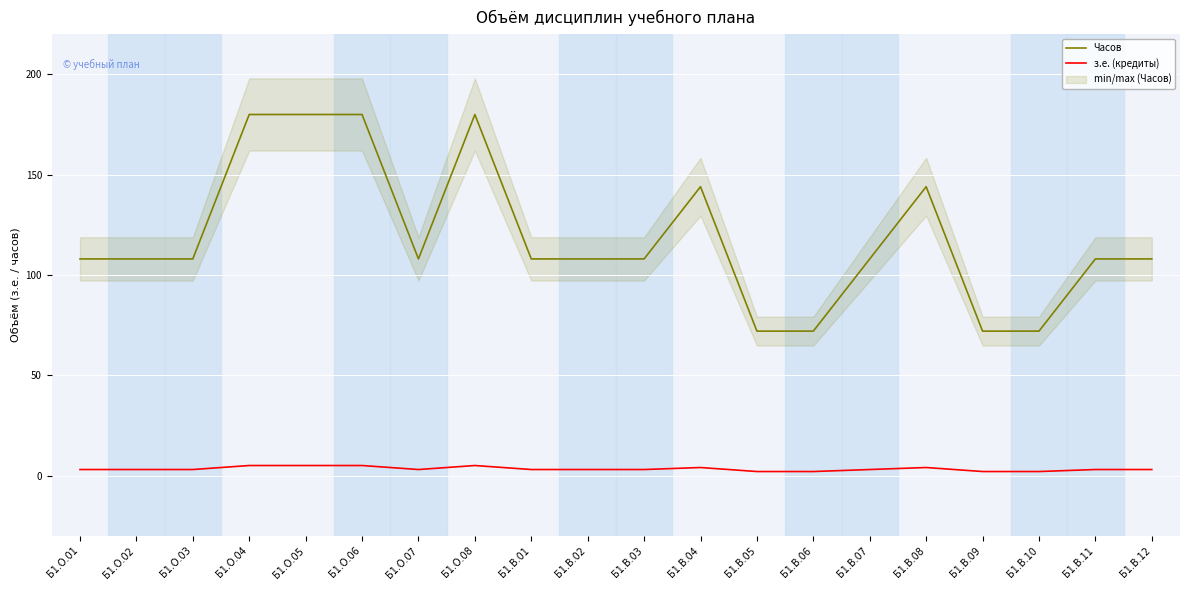

What is the maximum value for Часов?

180